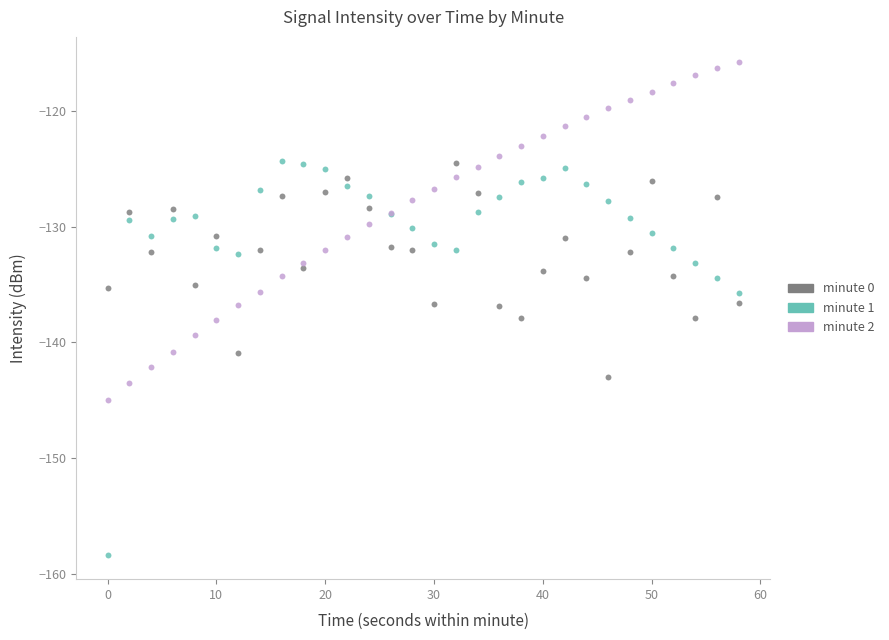

Which series has the widest spread of Y values?

minute 1